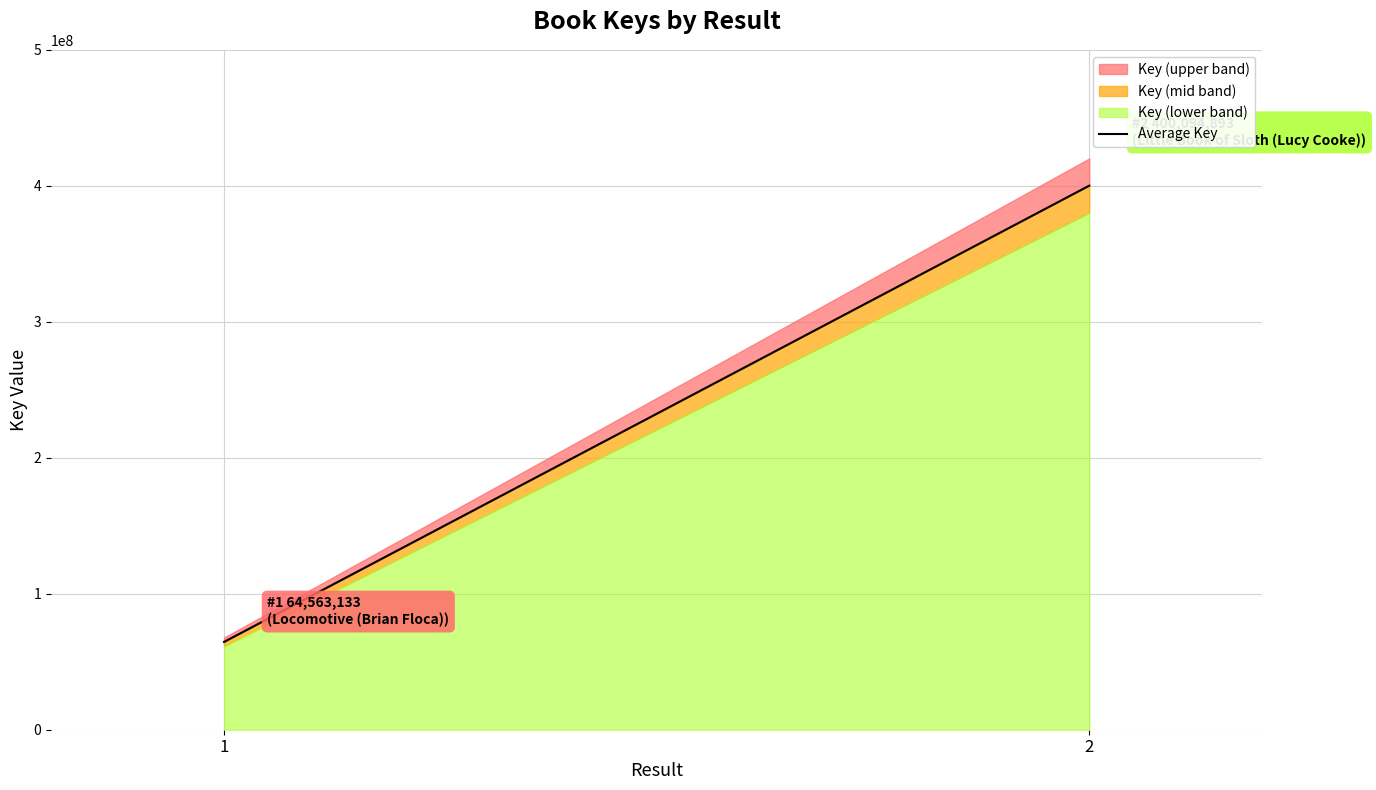

The chart shows a value of 163779402 at 2. True or false?

False